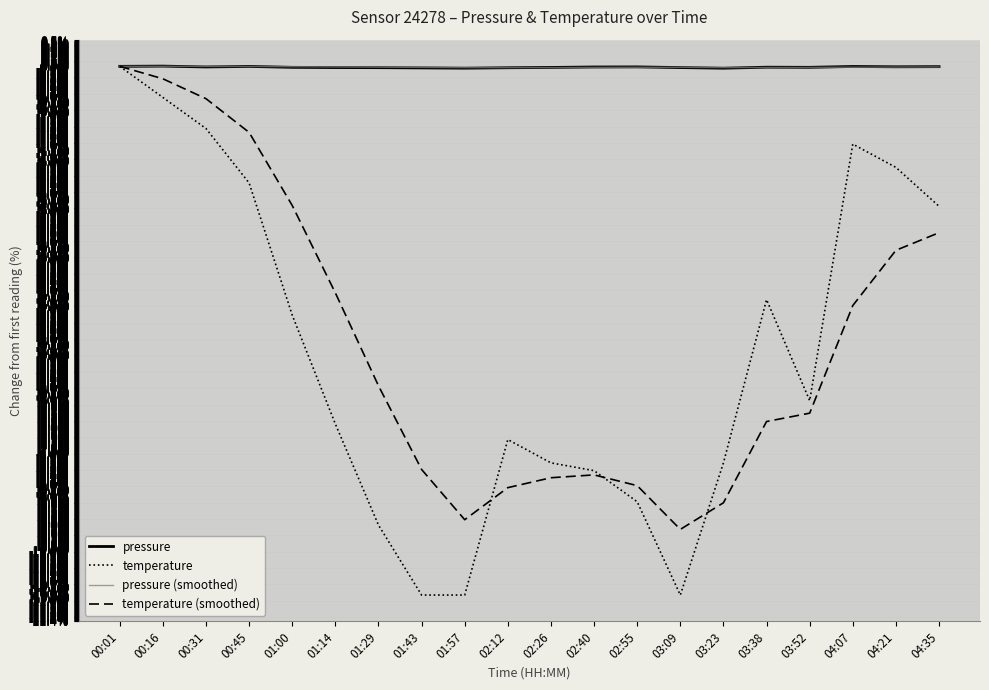

How many categories are shown in the chart?

20